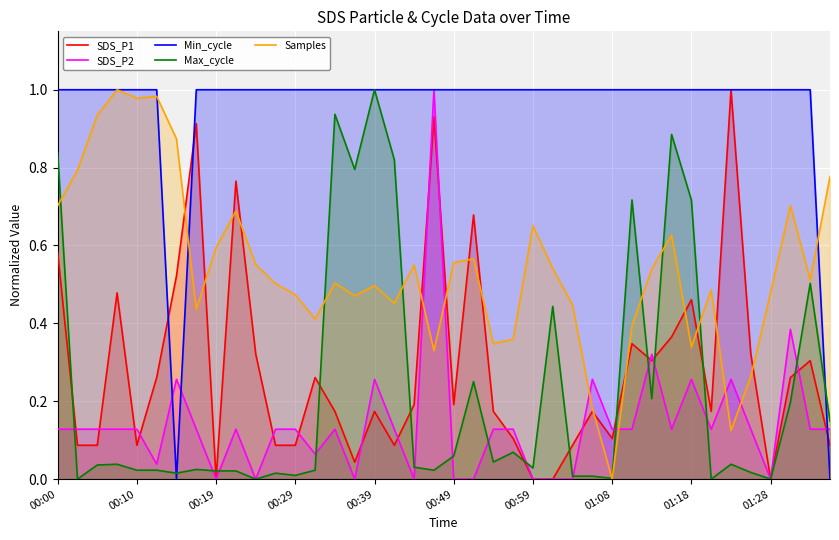

The value of SDS_P1 at 35 is 0.4. True or false?

False